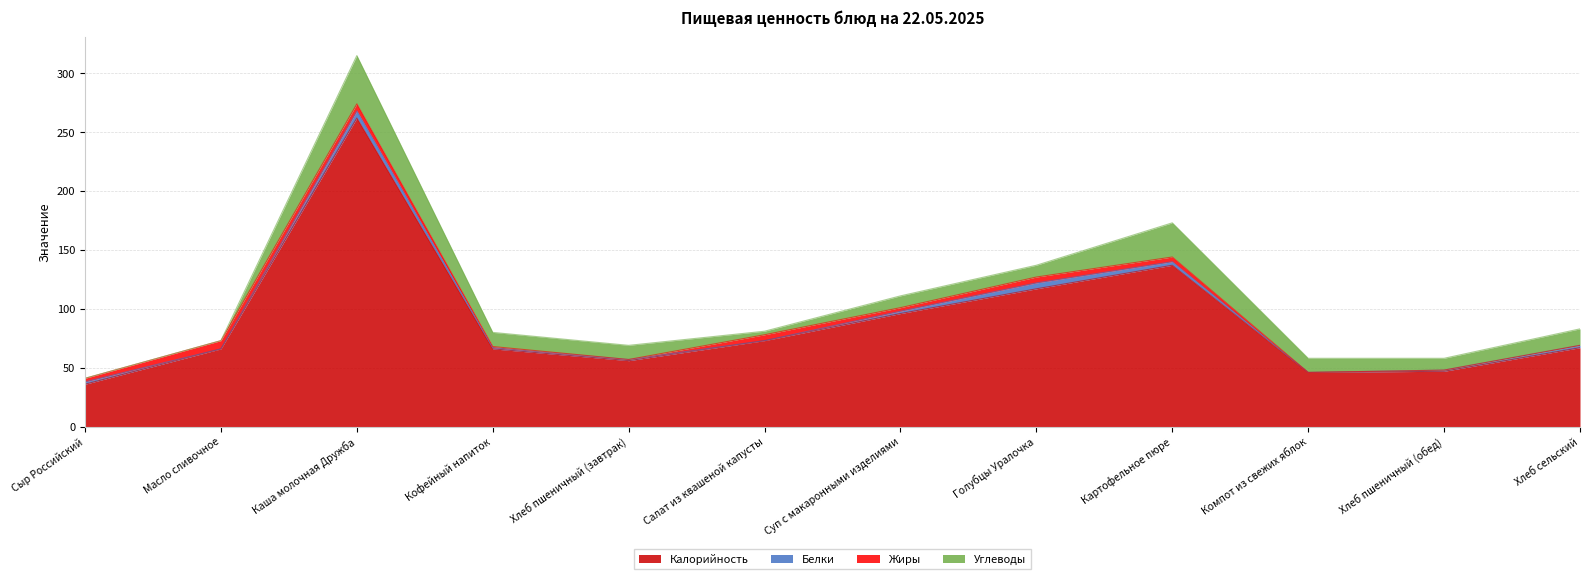

What is the highest value of the Калорийность series?

262